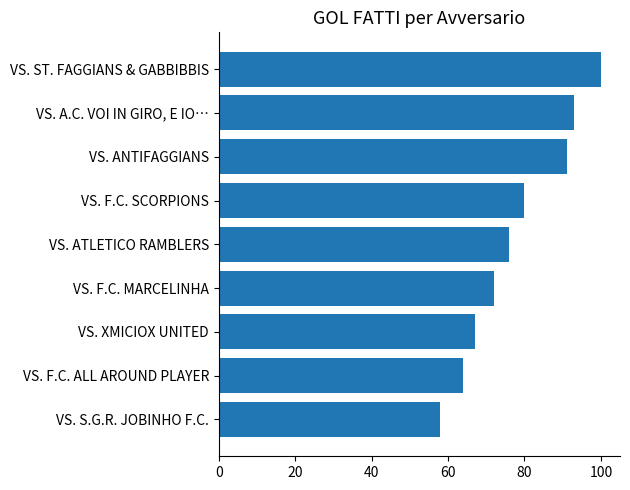

List the labels in order of value, smallest first.

VS. S.G.R. JOBINHO F.C., VS. F.C. ALL AROUND PLAYER, VS. XMICIOX UNITED, VS. F.C. MARCELINHA, VS. ATLETICO RAMBLERS, VS. F.C. SCORPIONS, VS. ANTIFAGGIANS, VS. A.C. VOI IN GIRO, E IO…, VS. ST. FAGGIANS & GABBIBBIS